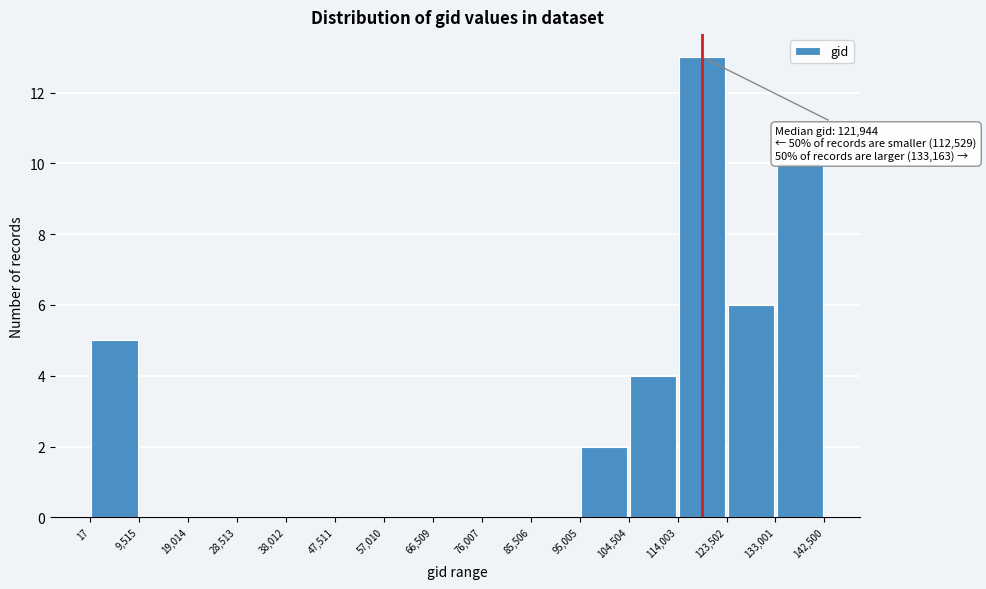

Which range on the x-axis has the tallest bar?

114,003 to 123,502